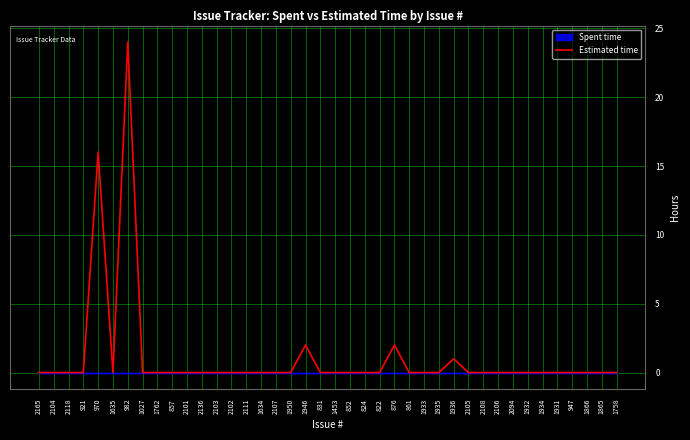

True or false: the data shows -15 at 1933.

False